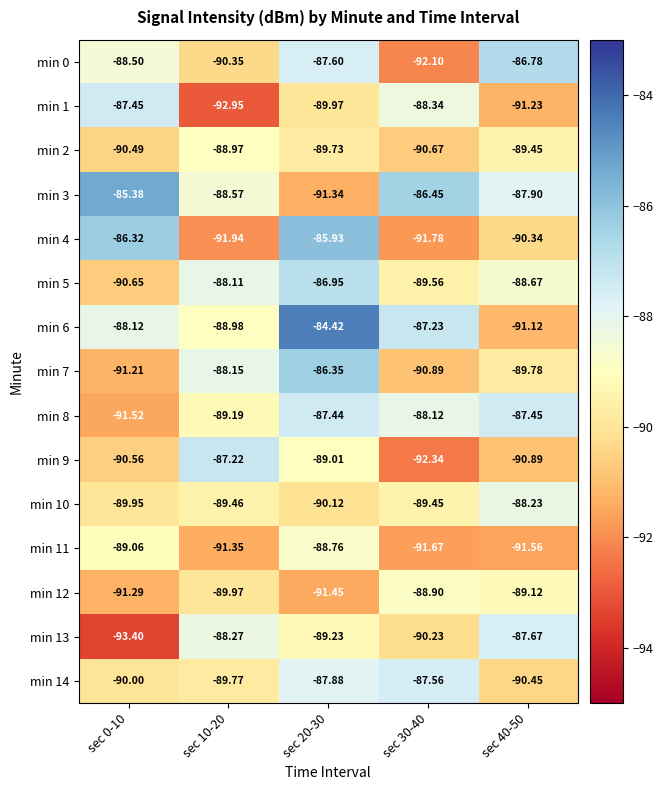

List the series in order of their peak value, lowest first.

min 2, min 12, min 11, min 10, min 13, min 14, min 1, min 8, min 9, min 5, min 0, min 7, min 4, min 3, min 6